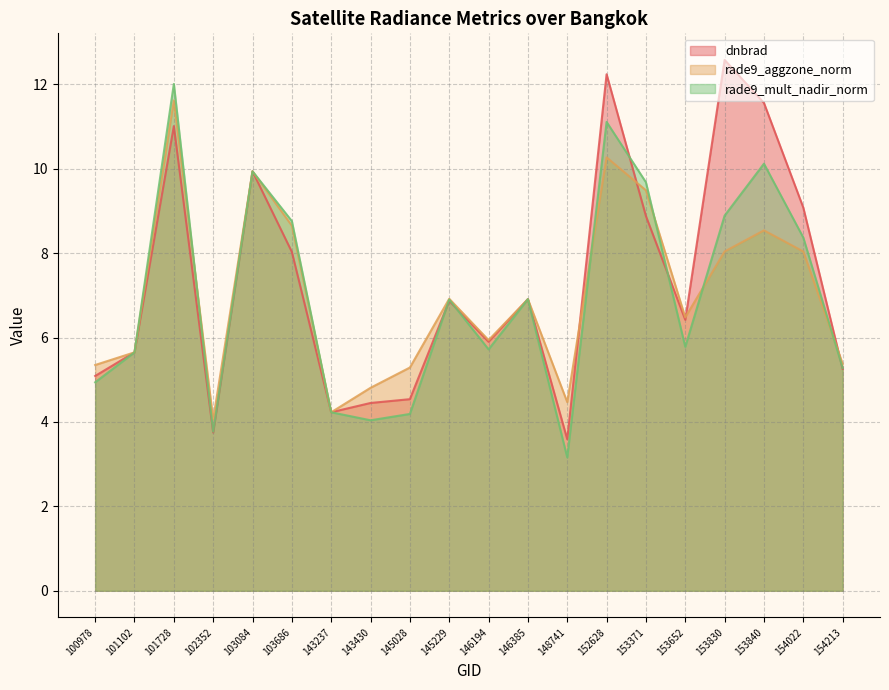

How many intersections are there between rade9_aggzone_norm and rade9_mult_nadir_norm?

5